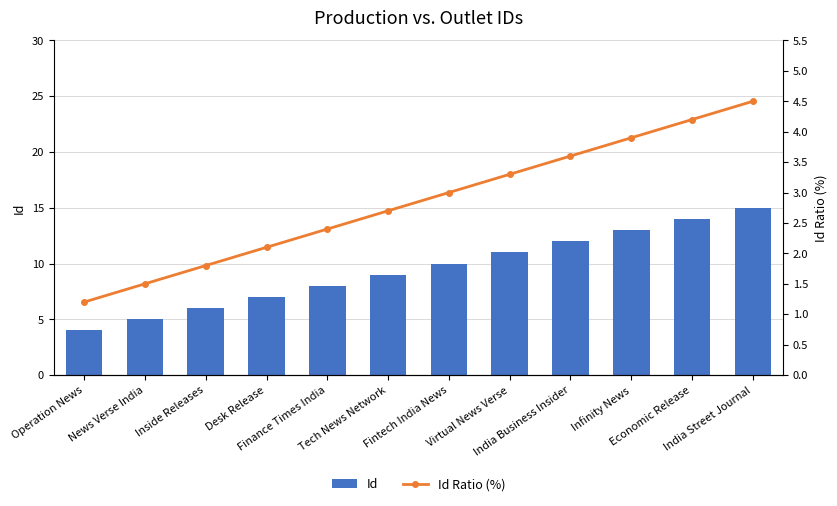

What is the label of the 2nd bar from the right?

Economic Release